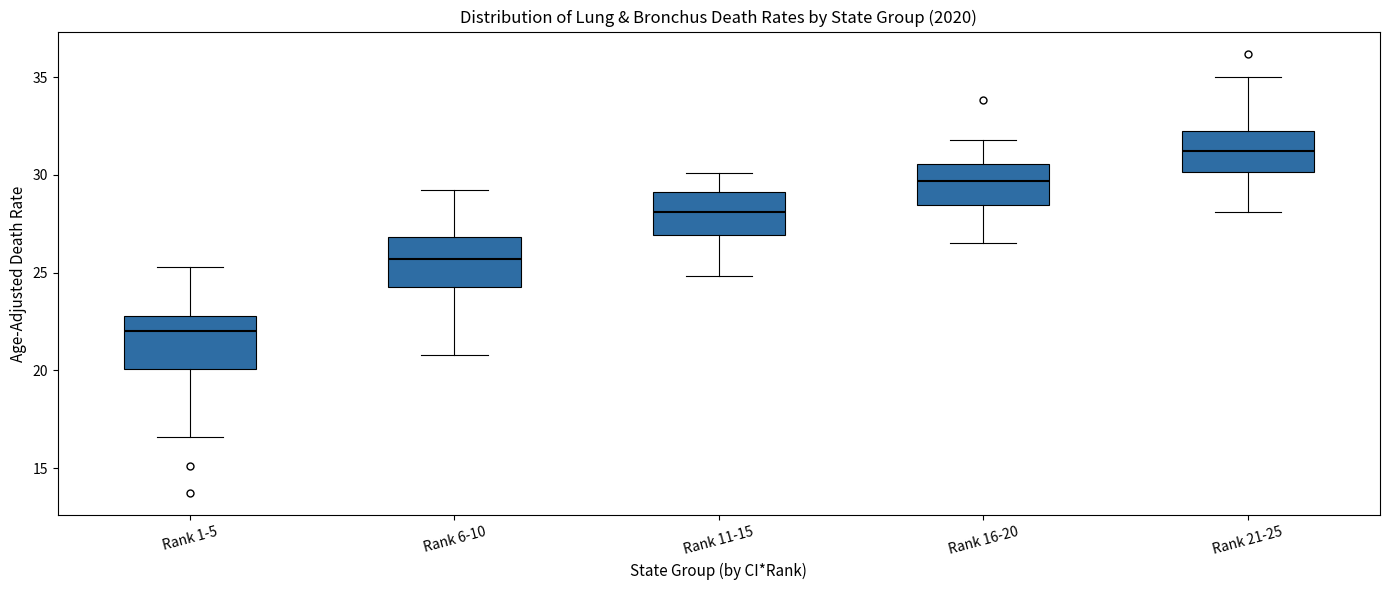

Which box has the highest median line?

Rank 21-25